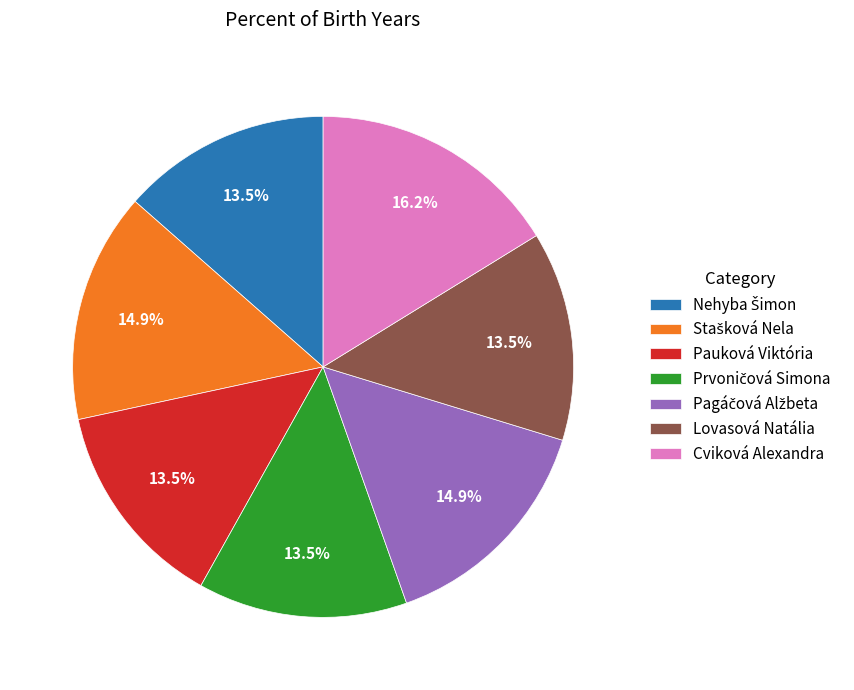

How many segments does this pie chart have?

7